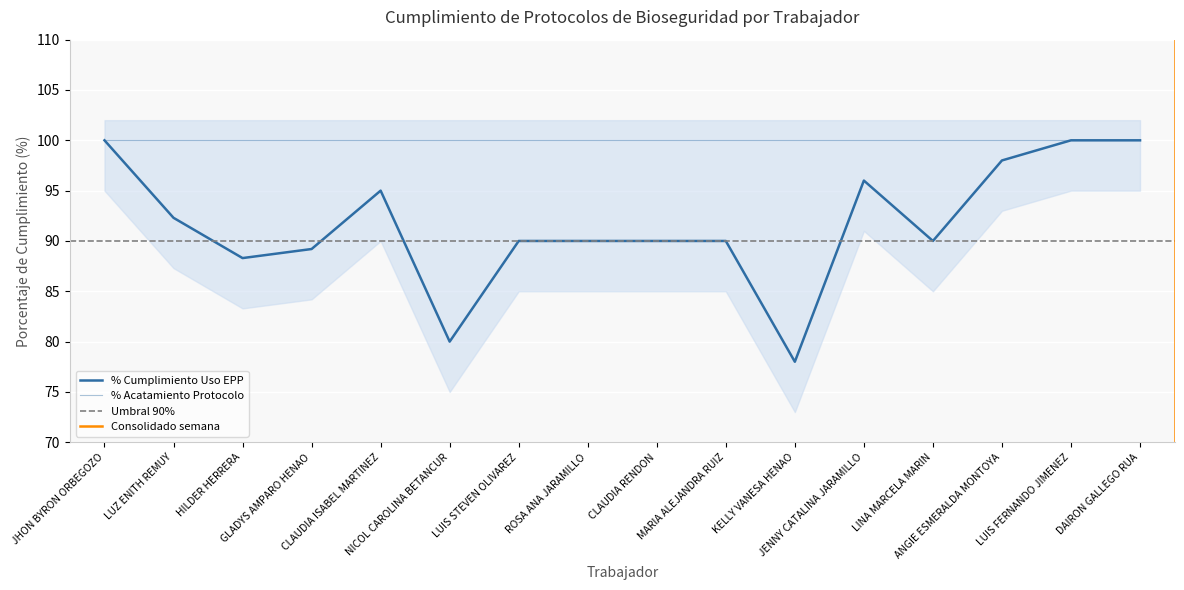

What is the greatest value displayed?

100.0